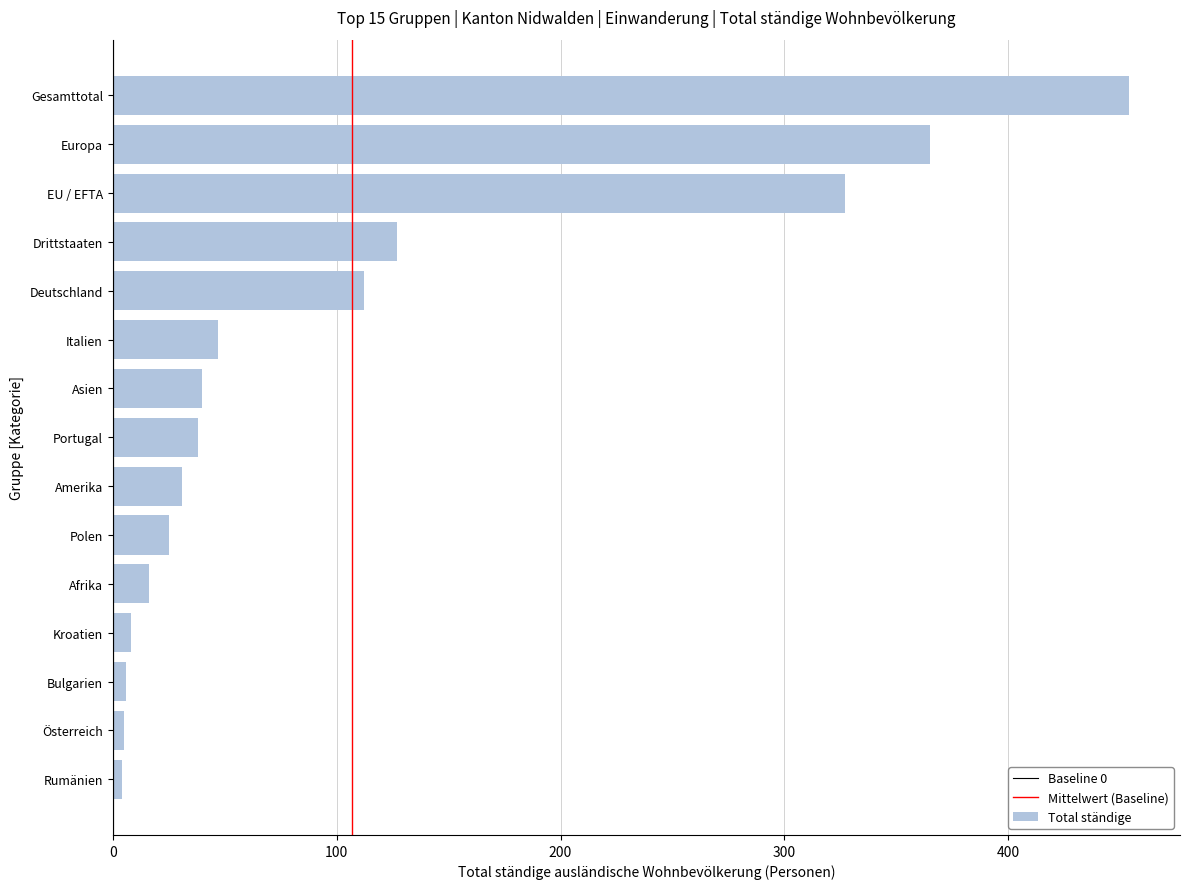

What is the difference between the maximum and minimum values?

450